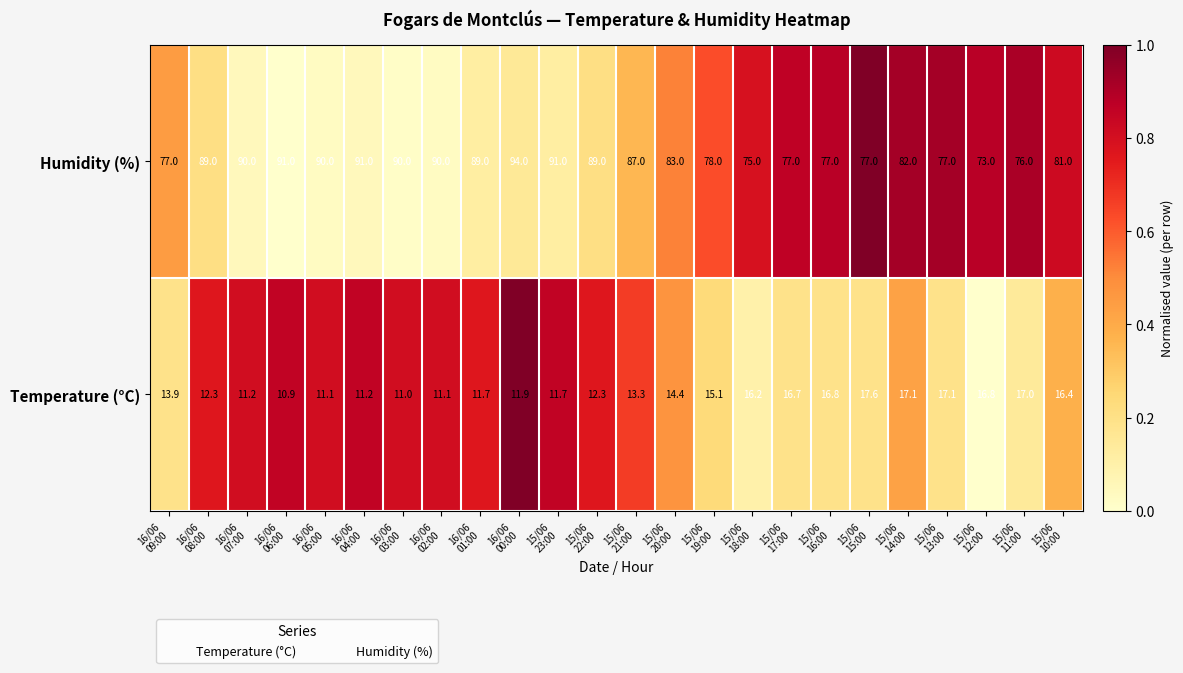

What is the total value across all series at 15/06
21:00?

100.3